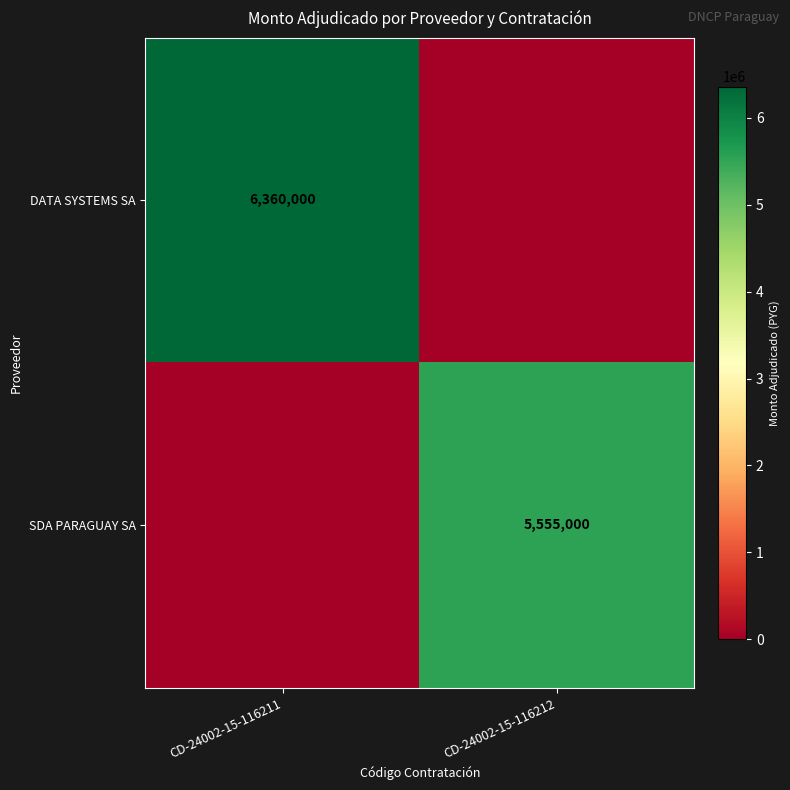

Is the value of SDA PARAGUAY SA at CD-24002-15-116212 greater than the value of DATA SYSTEMS SA at CD-24002-15-116211?

No